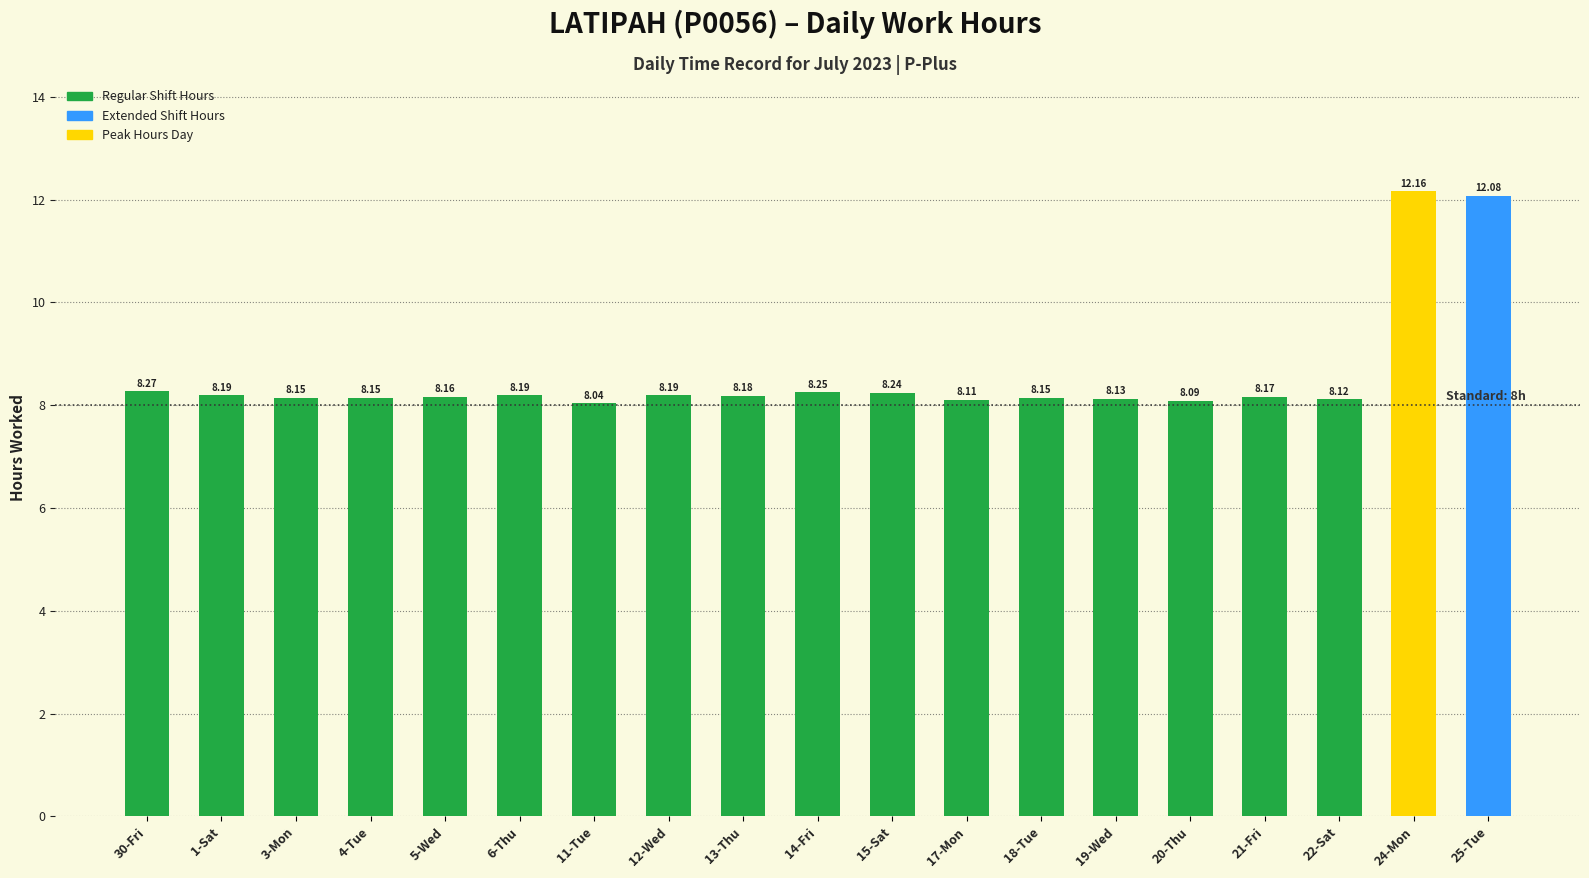

Approximately how many times larger is the value at 4-Tue compared to 12-Wed?

1.0